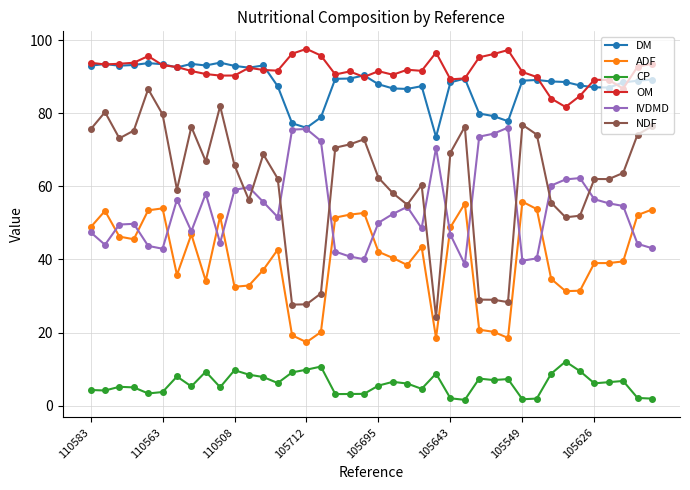

Which series has the widest spread of values?

NDF